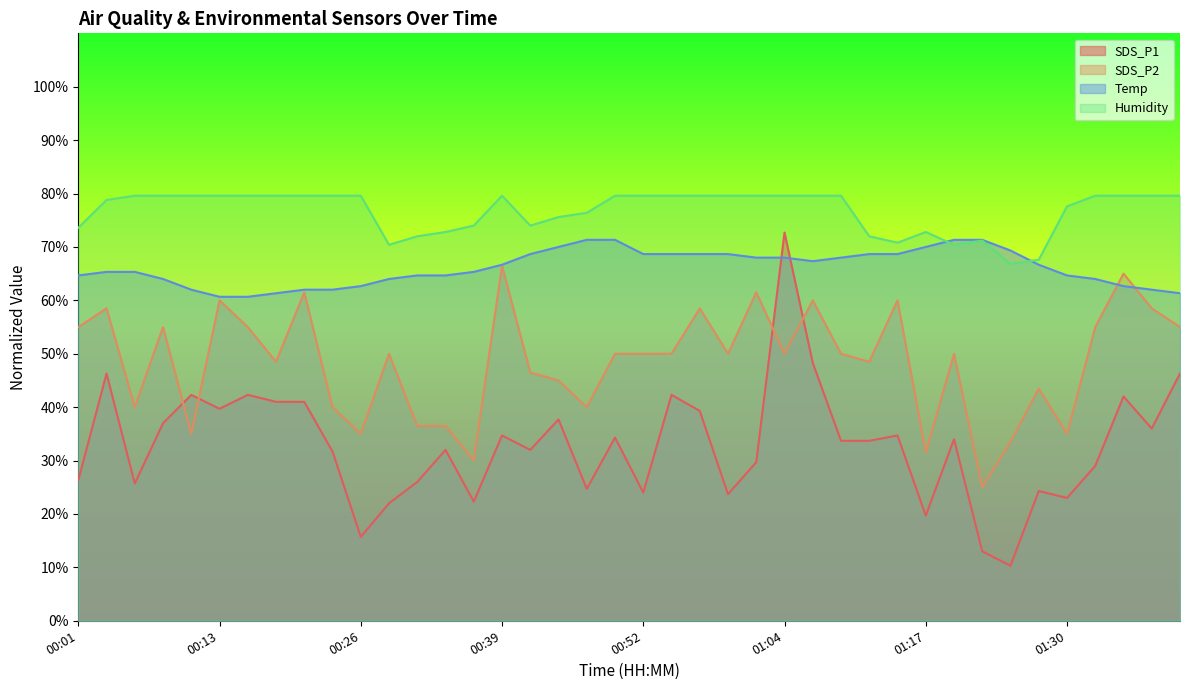

At which category is the sum across all series the highest?

01:04